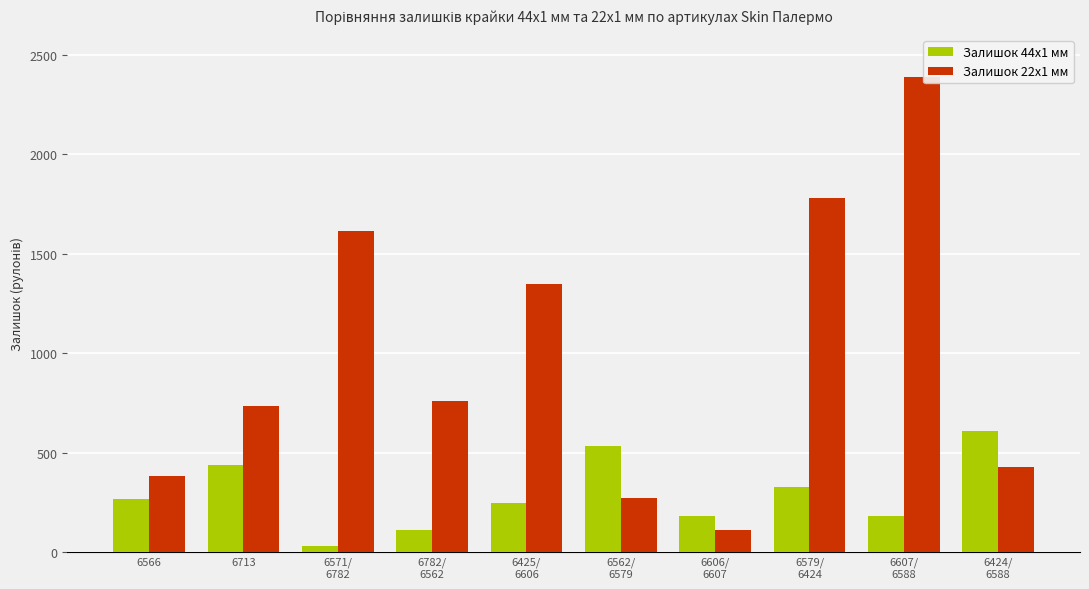

What is the minimum value for Залишок 22x1 мм?

111